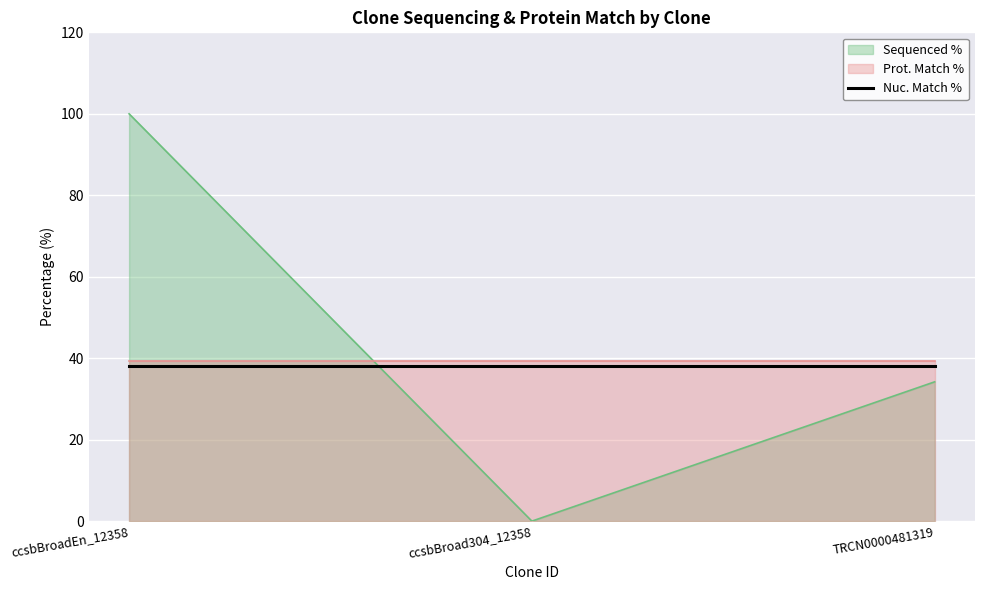

The value at ccsbBroad304_12358 is 34.9. True or false?

False